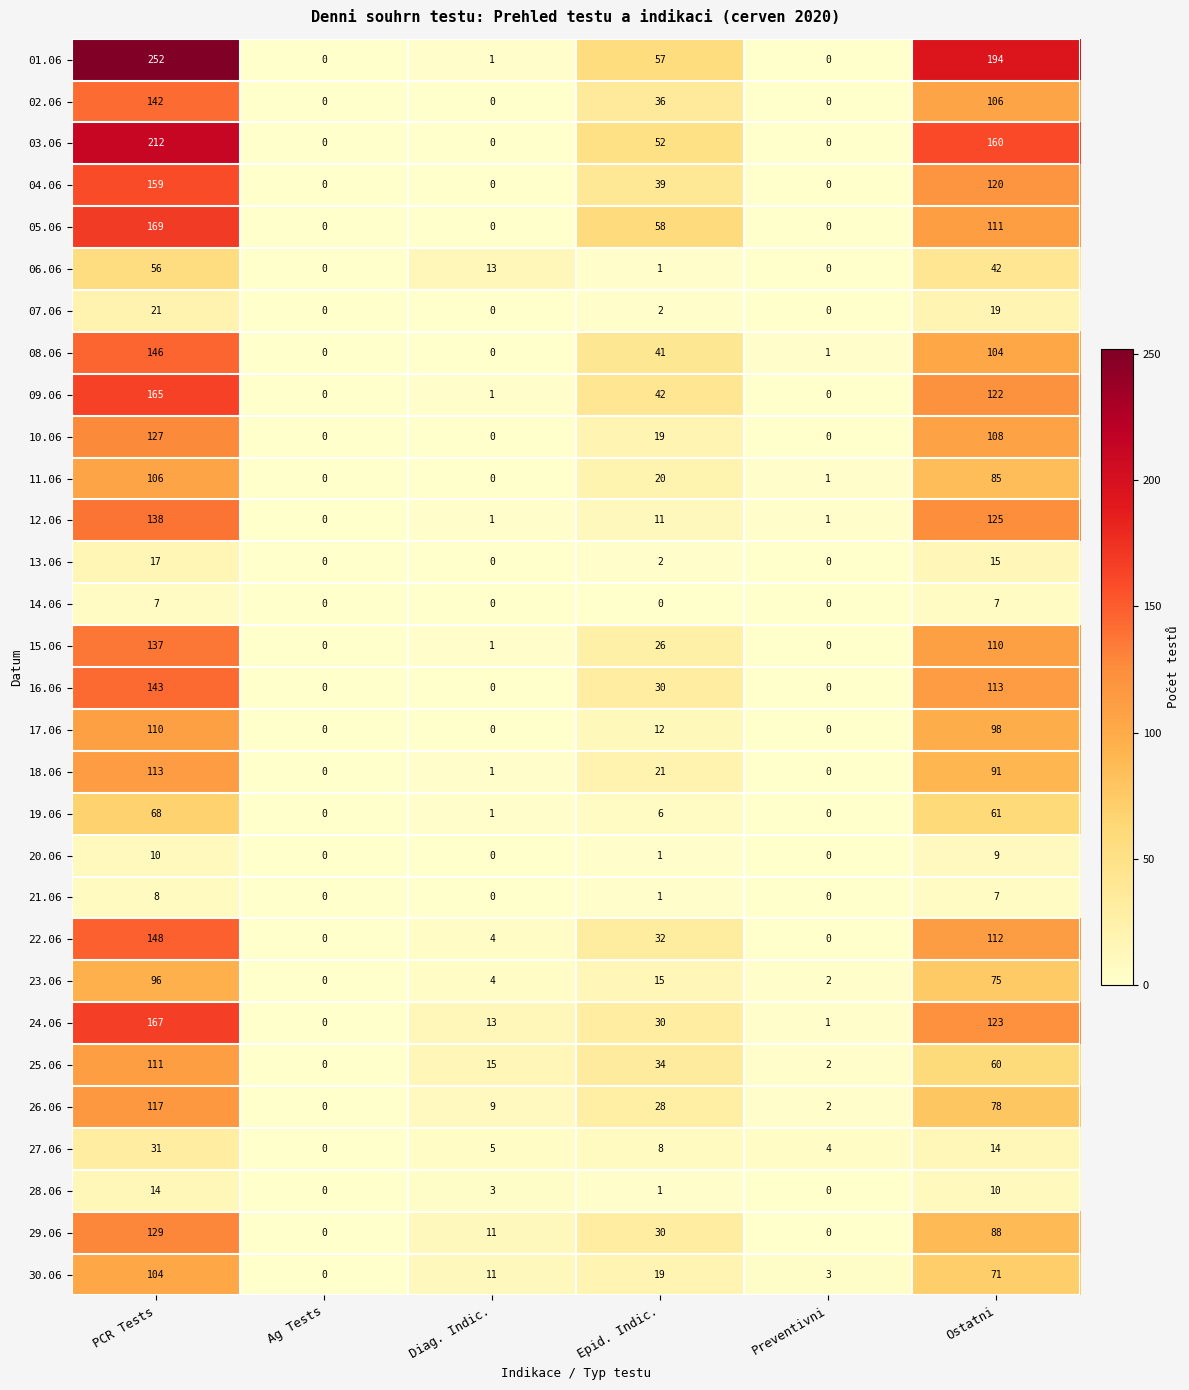

The 26.06 series shows 31 at Ostatni. True or false?

False